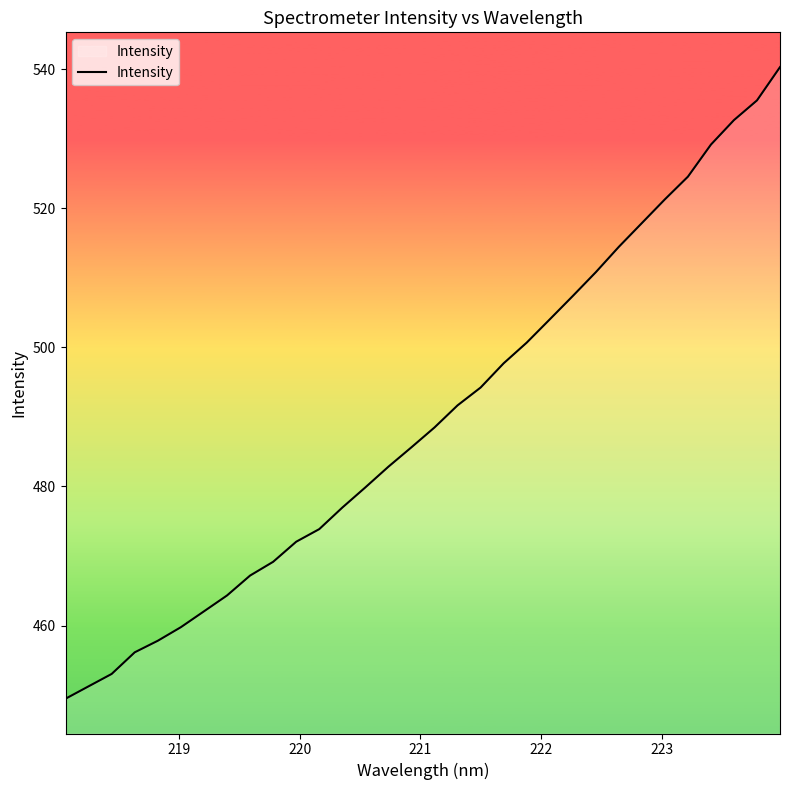

True or false: there are more than 0 points higher than both neighbors.

False